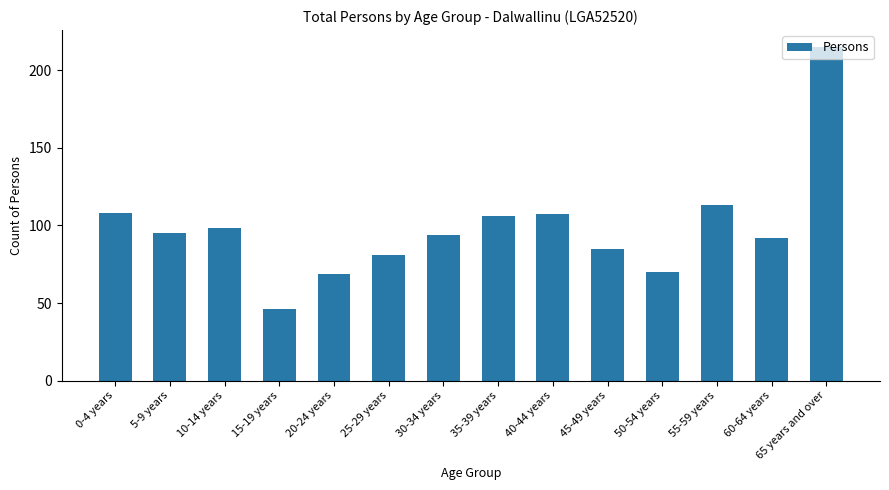

What is the greatest value displayed?

215